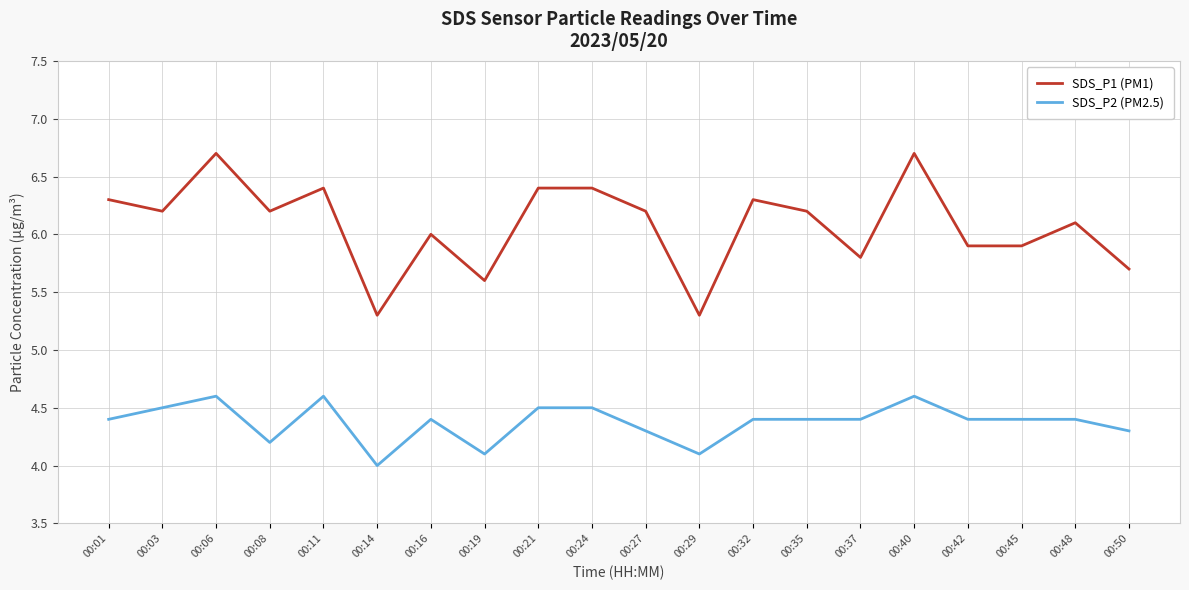

Reading left to right, transcribe all the data shown in this chart.

SDS_P1 (PM1): 00:01=6.3	00:03=6.2	00:06=6.7	00:08=6.2	00:11=6.4	00:14=5.3	00:16=6.0	00:19=5.6	00:21=6.4	00:24=6.4	00:27=6.2	00:29=5.3	00:32=6.3	00:35=6.2	00:37=5.8	00:40=6.7	00:42=5.9	00:45=5.9	00:48=6.1	00:50=5.7
SDS_P2 (PM2.5): 00:01=4.4	00:03=4.5	00:06=4.6	00:08=4.2	00:11=4.6	00:14=4.0	00:16=4.4	00:19=4.1	00:21=4.5	00:24=4.5	00:27=4.3	00:29=4.1	00:32=4.4	00:35=4.4	00:37=4.4	00:40=4.6	00:42=4.4	00:45=4.4	00:48=4.4	00:50=4.3